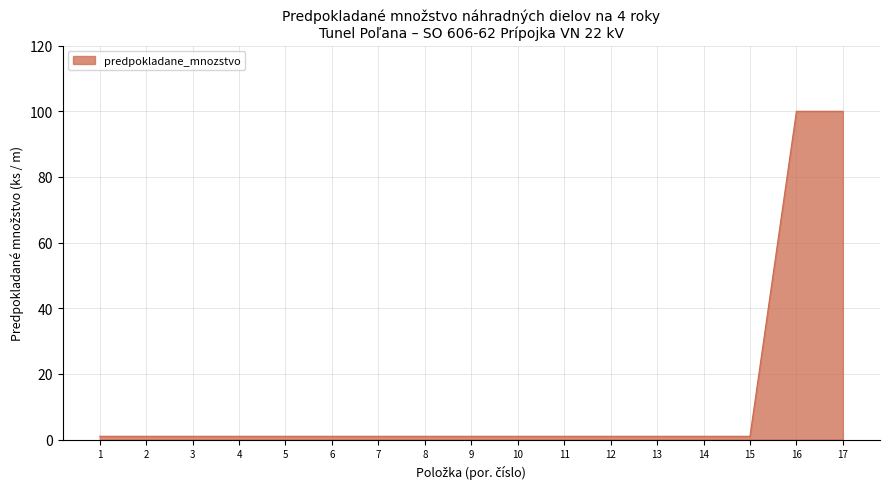

True or false: the data shows 40 at 16.

False